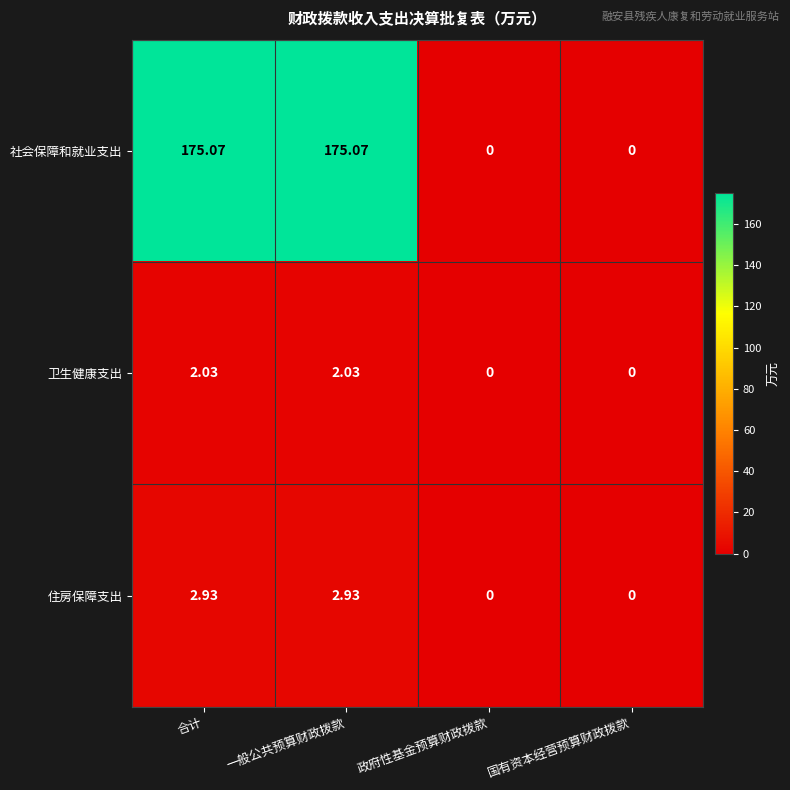

At which label does 住房保障支出 first exceed 2?

合计